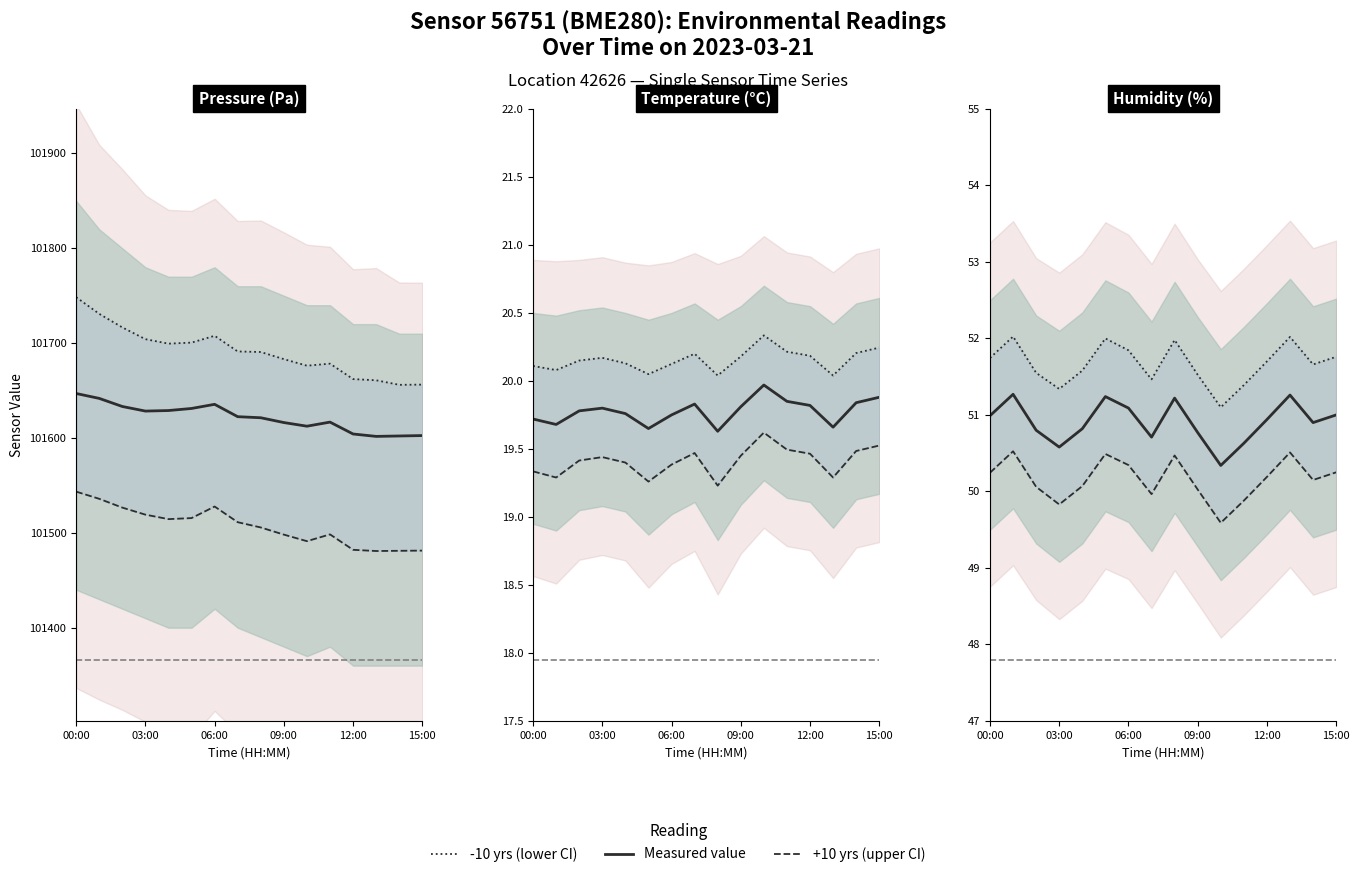

True or false: +10 yrs and 60 (actual) intersect in this chart.

False